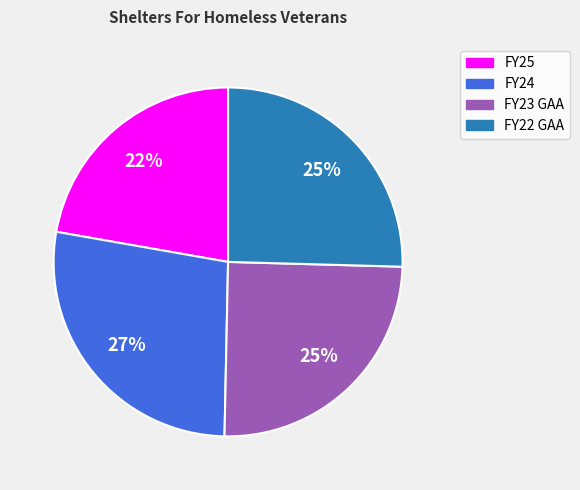

Is FY22 GAA the majority of the pie?

No